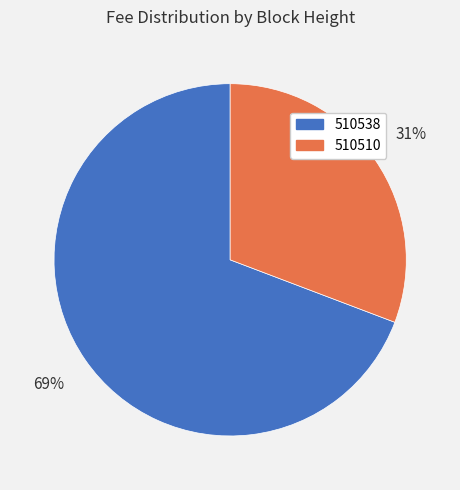

The 510538 slice represents 79% of the pie. True or false?

False